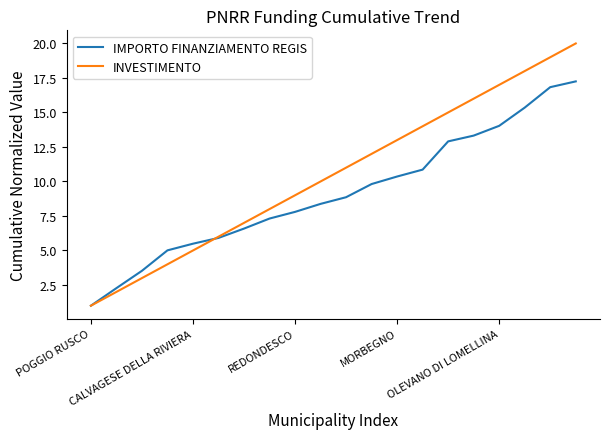

Which series has the widest spread of values?

INVESTIMENTO